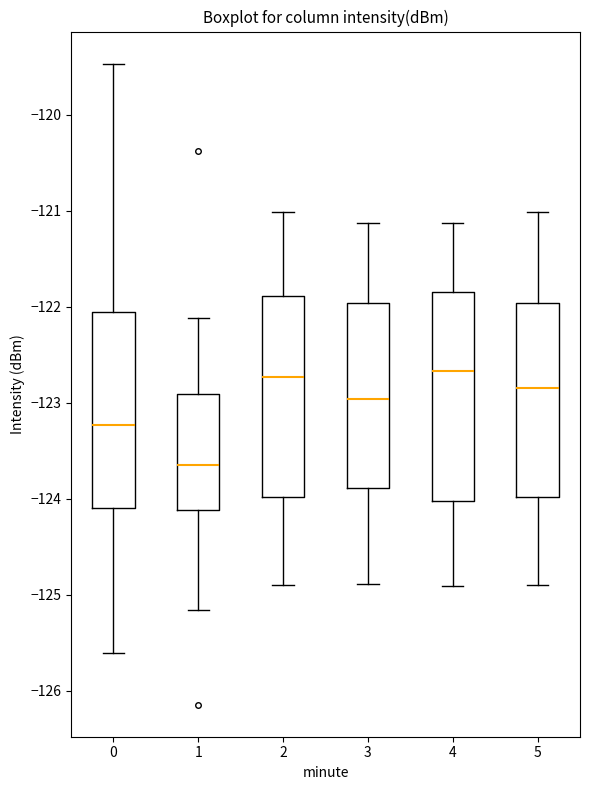

Reading left to right, transcribe this box plot: for each box, give where its median line is, the range the box spans, and where its two whiskers end, as read against the y-axis. The values are not printed on the chart, so give them approximately, as read against the axis.

0: median -123.2, box -124.1 to -122.1, whiskers -125.6 to -119.5
1: median -123.6, box -124.1 to -122.9, whiskers -125.2 to -122.1
2: median -122.7, box -124.0 to -121.9, whiskers -124.9 to -121.0
3: median -123.0, box -123.9 to -122.0, whiskers -124.9 to -121.1
4: median -122.7, box -124.0 to -121.8, whiskers -124.9 to -121.1
5: median -122.8, box -124.0 to -122.0, whiskers -124.9 to -121.0